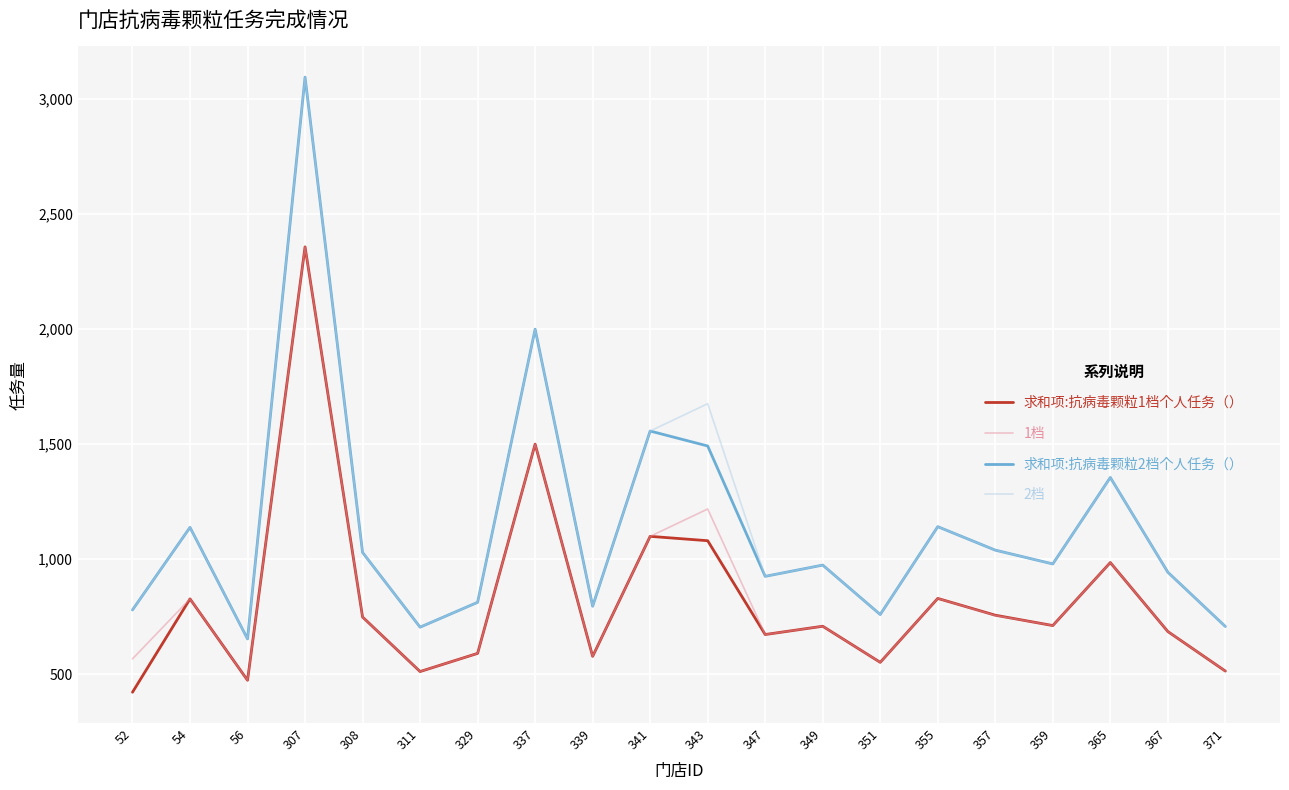

What is the minimum value shown in the chart?

421